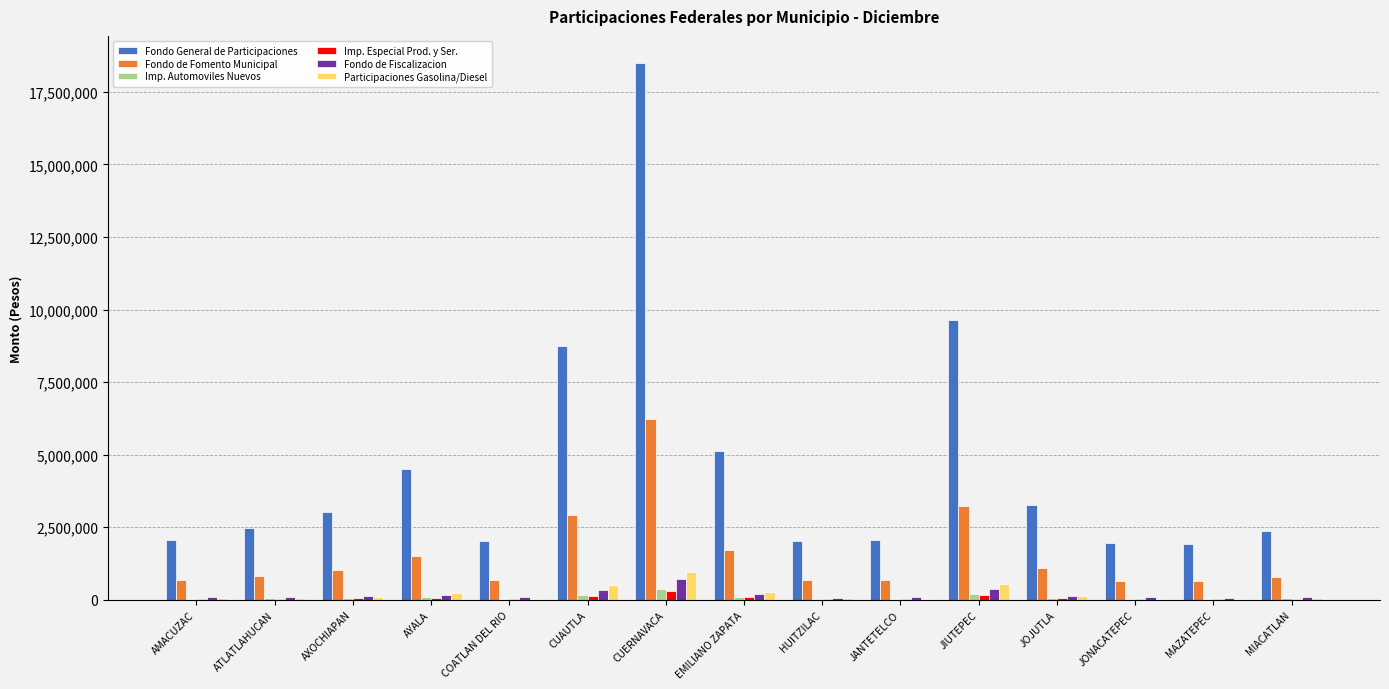

Is it true that Fondo de Fiscalizacion equals 78500 at HUITZILAC?

True